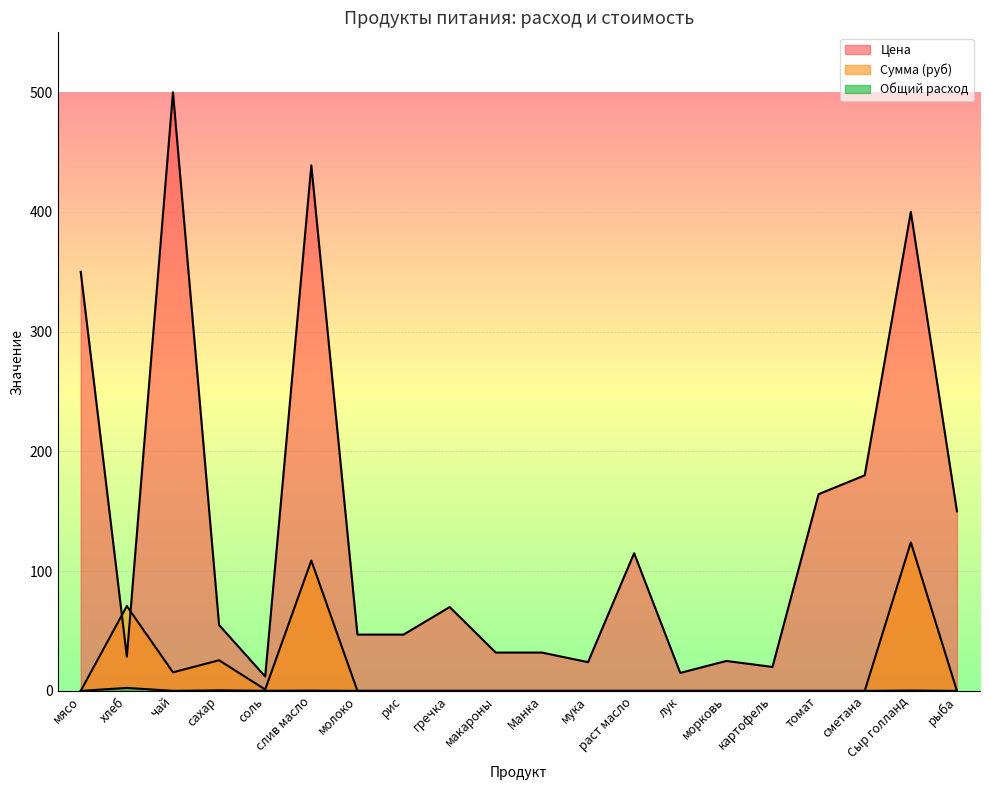

The value of Сумма (руб) at гречка is 40.9. True or false?

False